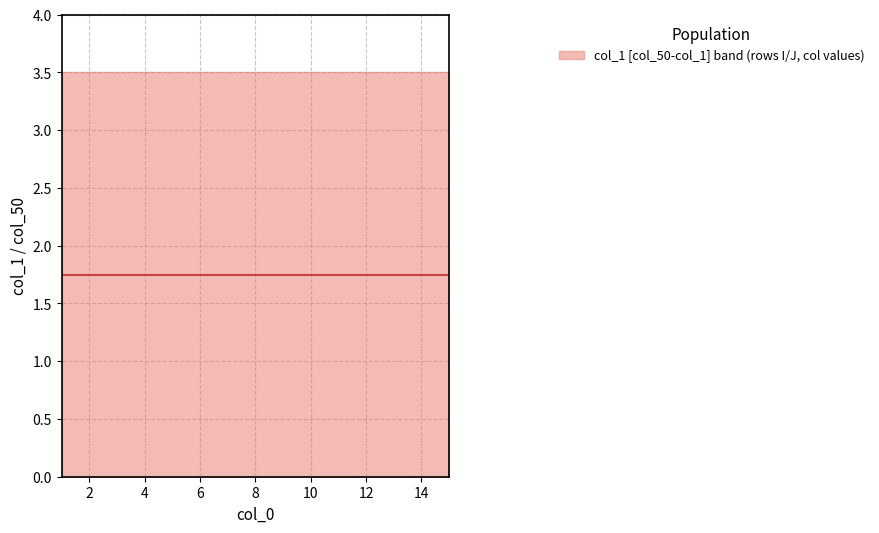

True or false: col_50 has more than 2 points higher than both neighbors.

False